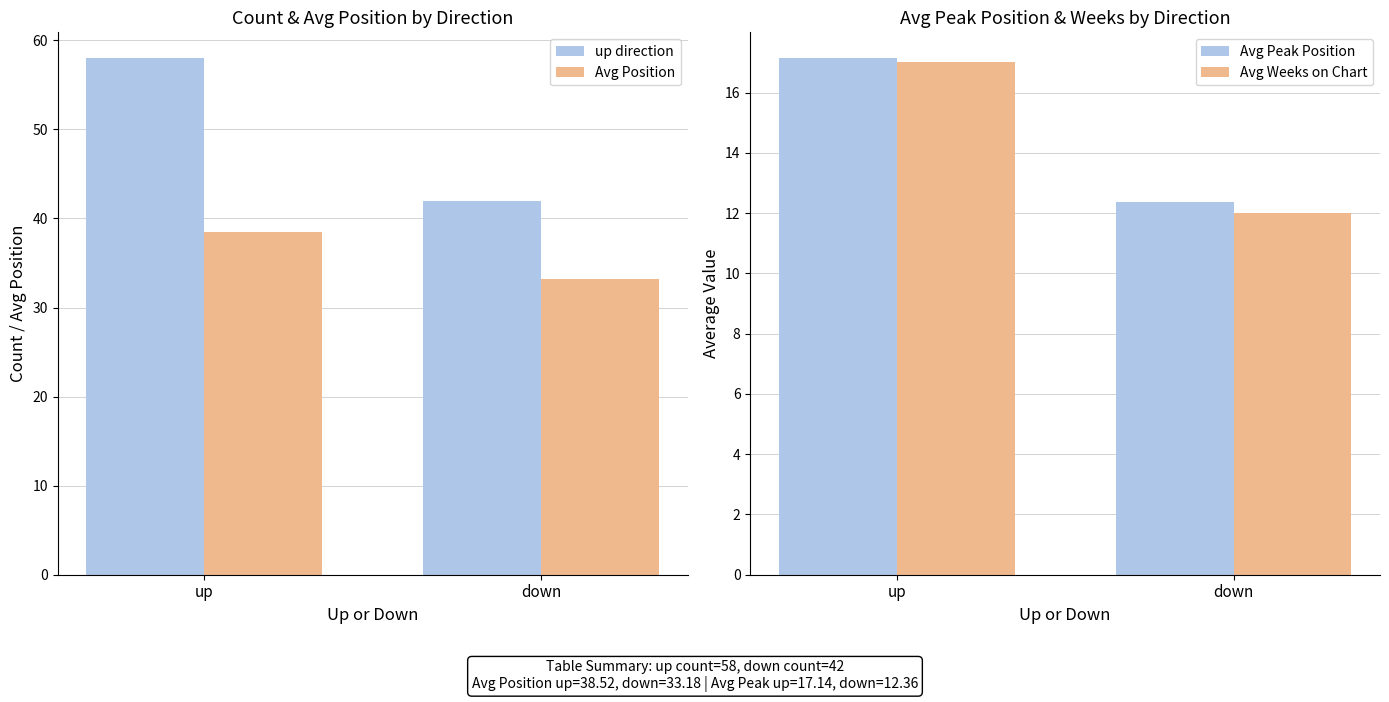

At how many categories does at least one series exceed 42?

1